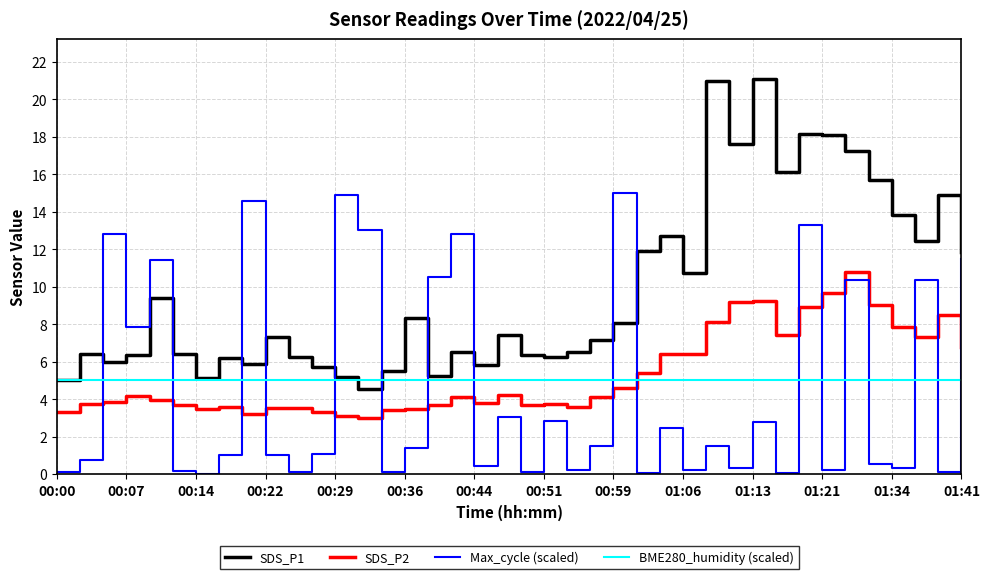

Which series has the largest total across all categories?

SDS_P1